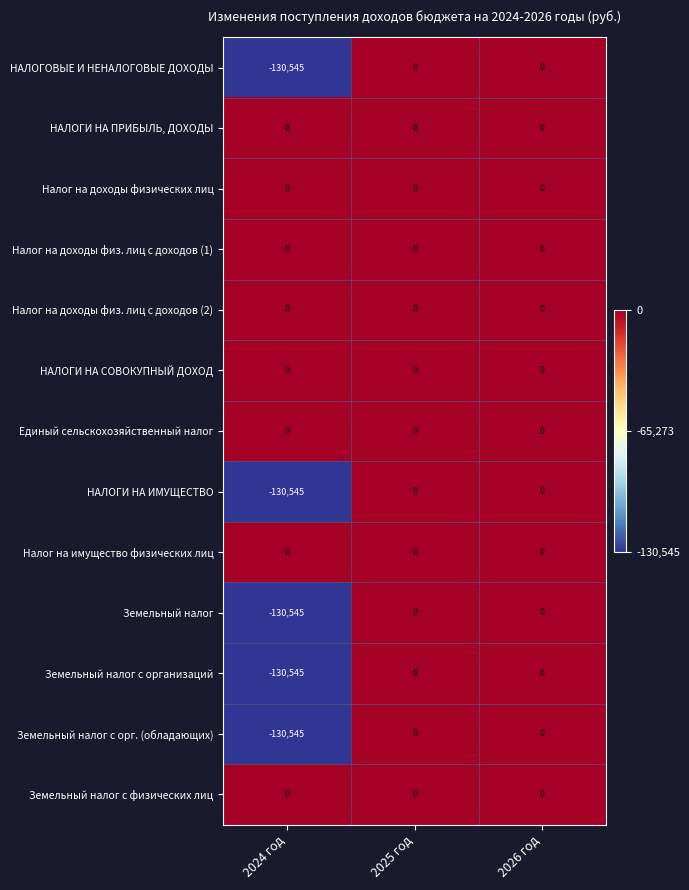

Is the value of Земельный налог at 2024 год greater than the value of Земельный налог с организаций at 2025 год?

No